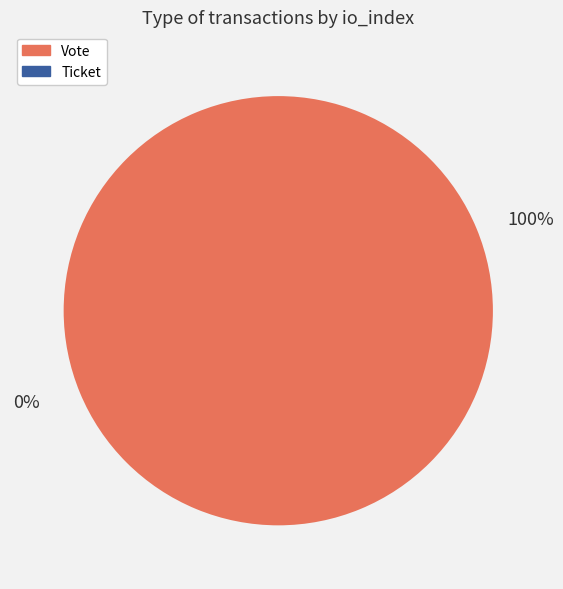

What is the largest slice in the pie chart?

Vote